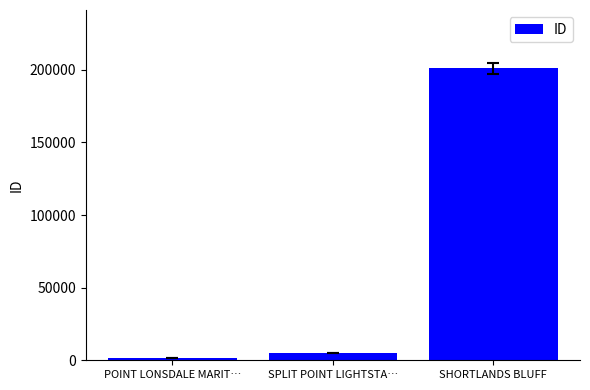

Count the number of categories in the chart.

3